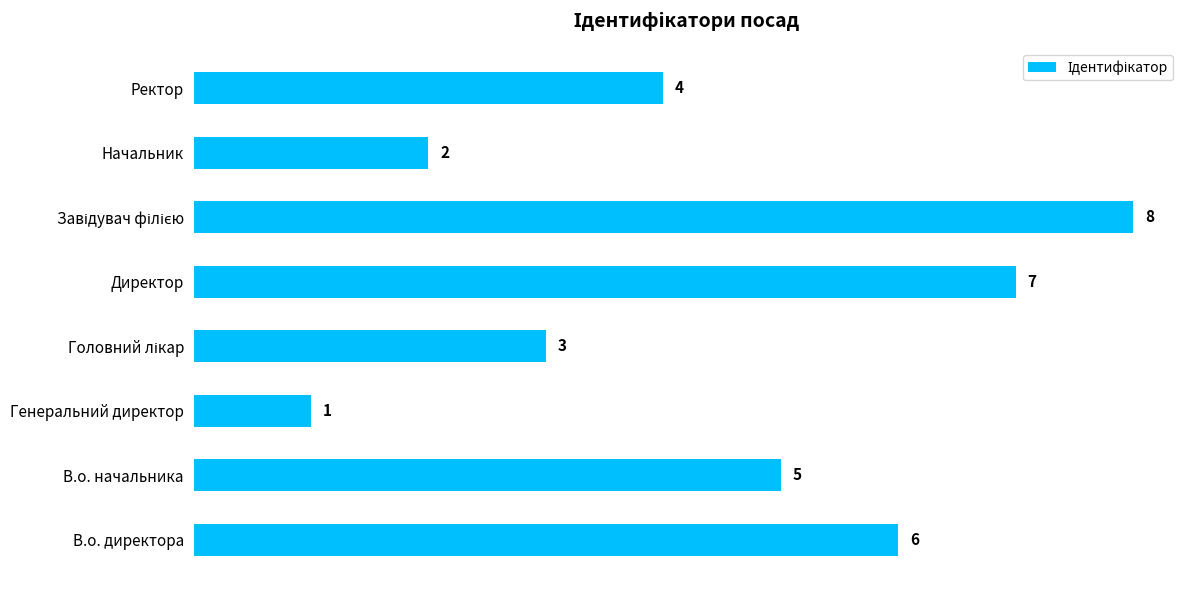

Reading bottom to top, extract all data points from this chart.

6	5	1	3	7	8	2	4